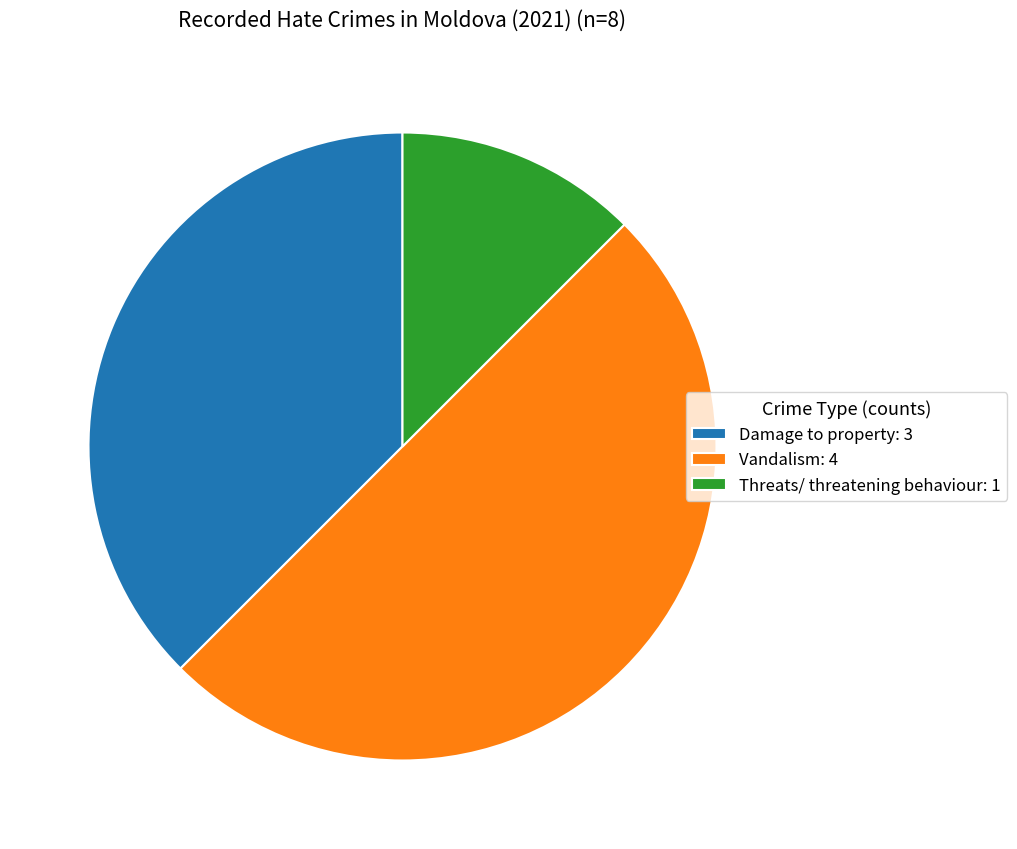

Approximately how many times larger is the value at Threats/ threatening behaviour compared to Damage to property?

0.3